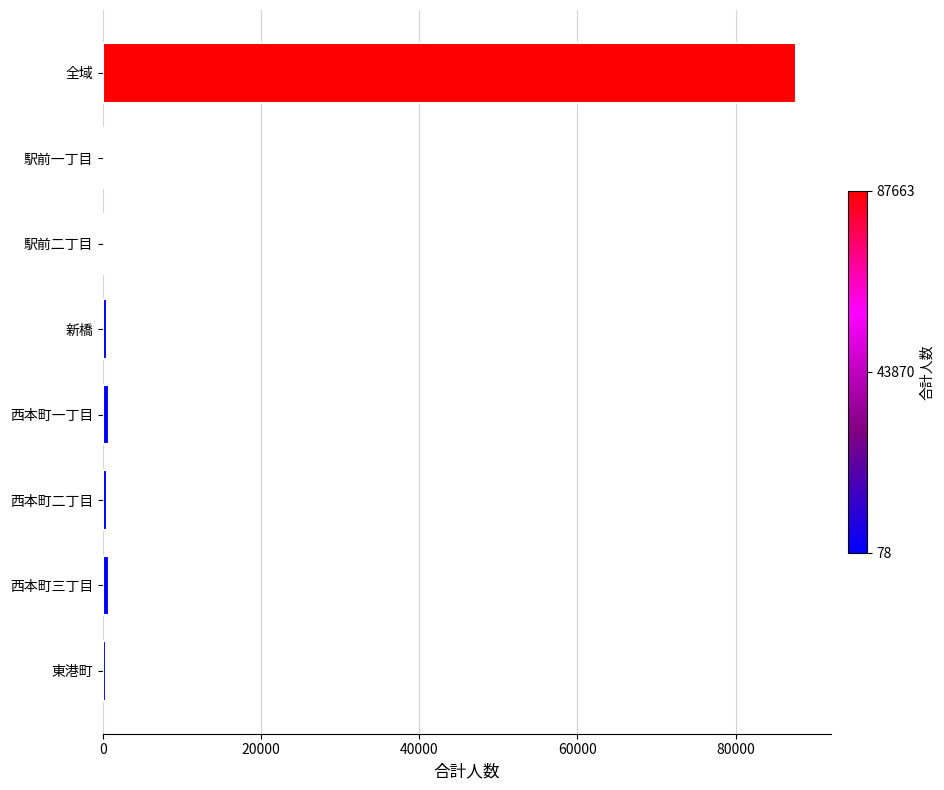

How many distinct data groups are displayed?

1